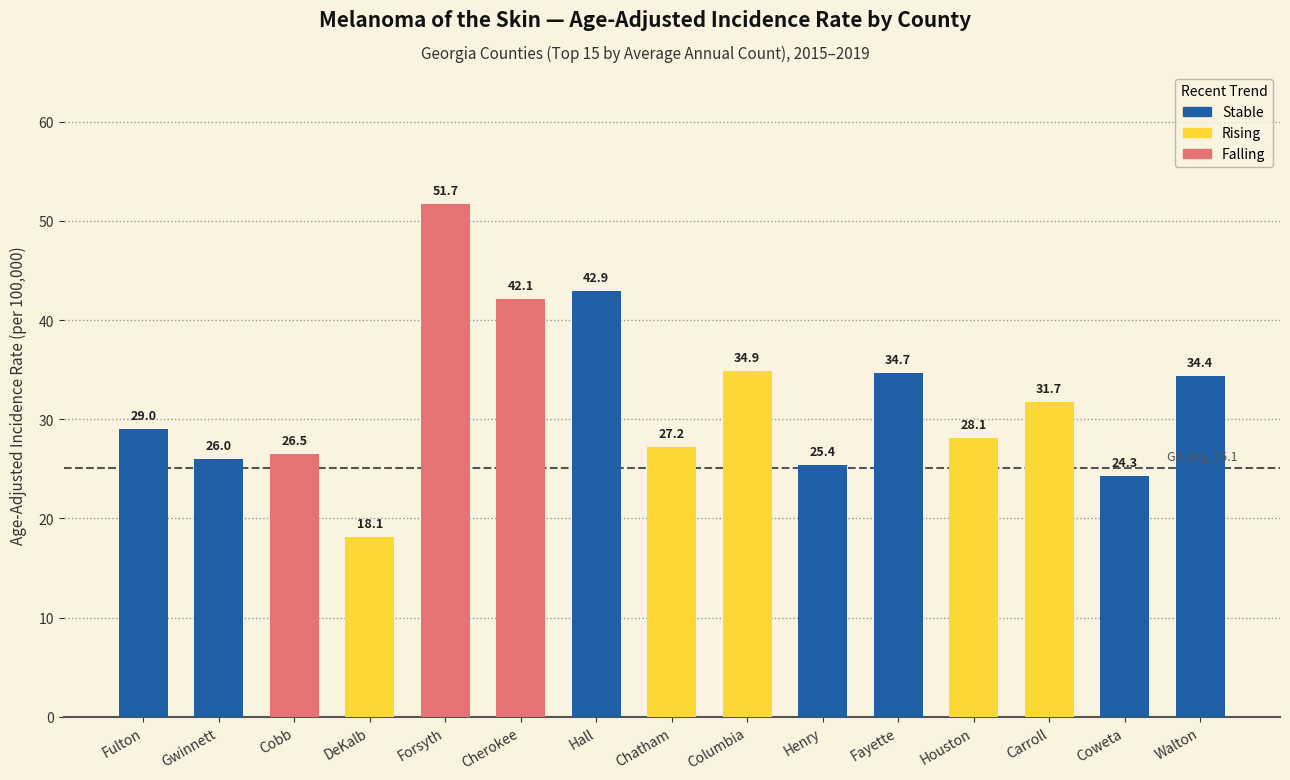

Rank the categories by value from highest to lowest.

Forsyth, Hall, Cherokee, Columbia, Fayette, Walton, Carroll, Fulton, Houston, Chatham, Cobb, Gwinnett, Henry, Coweta, DeKalb